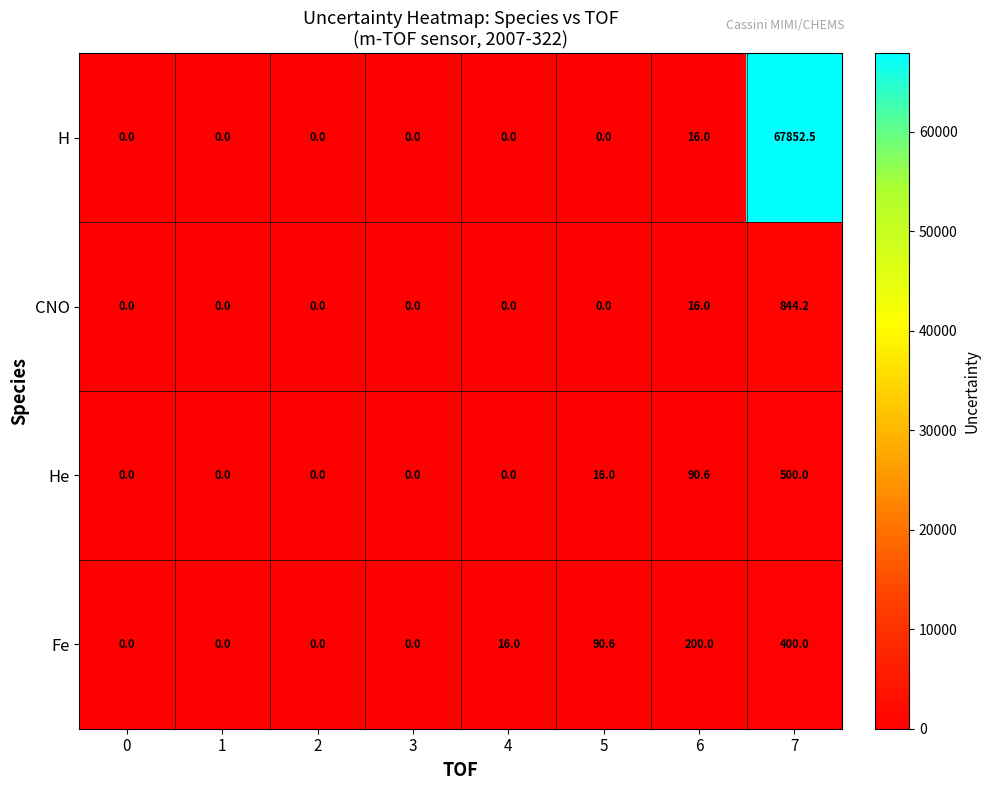

How many distinct data groups are displayed?

4